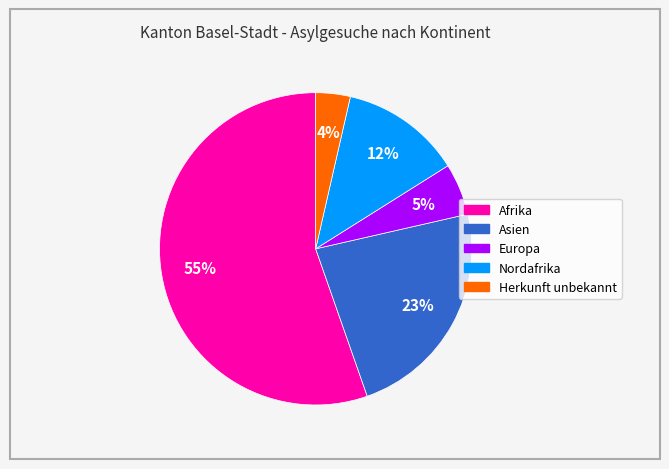

To the nearest percent, what is the difference between the largest and smallest slice percentages?

52%